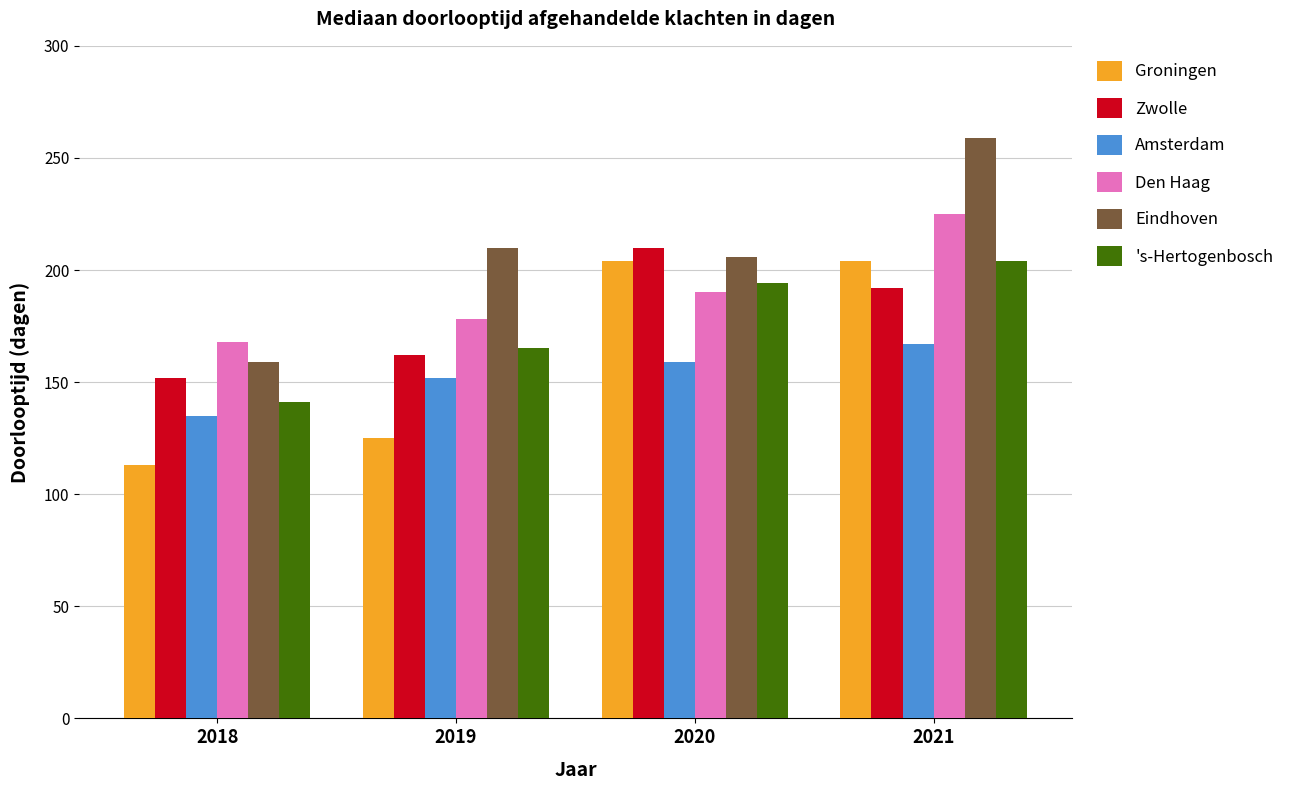

Count the Groningen values in the range 125 to 204.

3